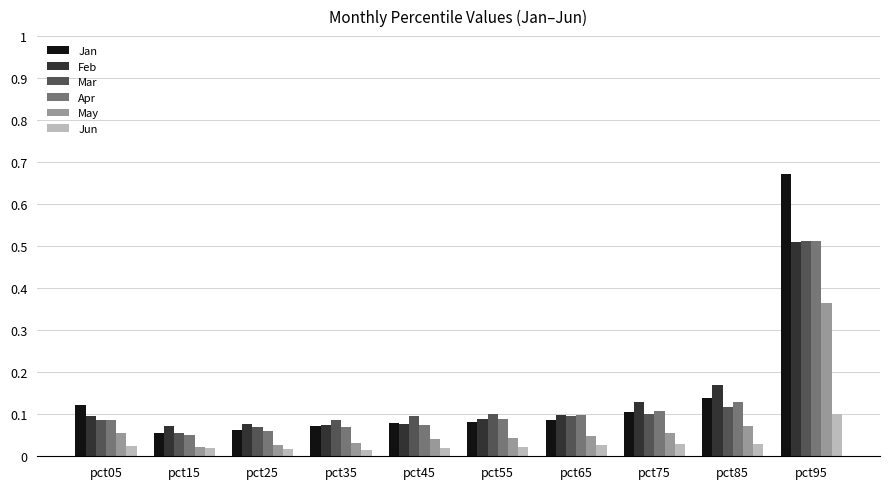

What is the sum of all Jan values?

1.5